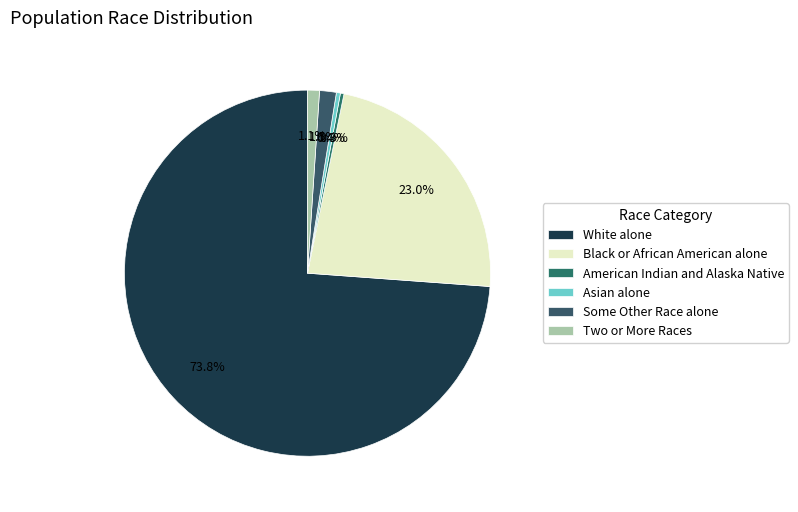

Count the number of slices in the pie.

6